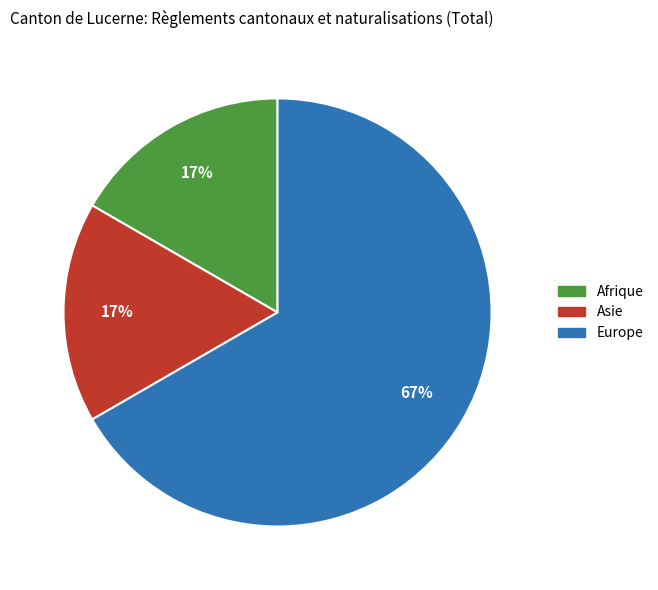

To the nearest percent, what is the difference between the Europe and Asie slice percentages?

50%